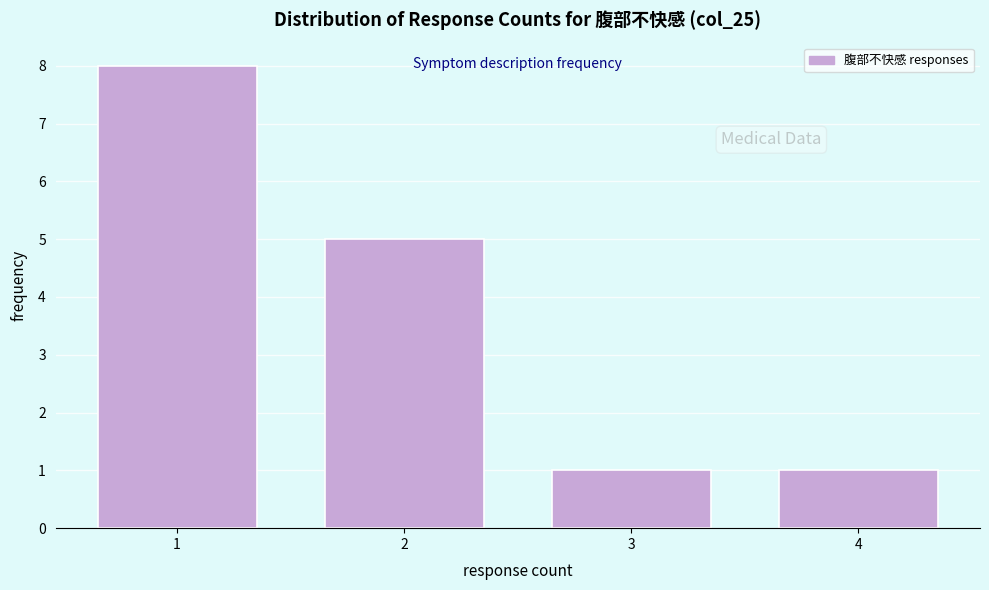

Reading left to right, list every bar in this chart as the range it spans on the x-axis followed by its height. The values are not printed on the chart, so give them approximately, as read against the axis.

0.5 to 1.5: 8
1.5 to 2.5: 5
2.5 to 3.5: 1
3.5 to 4.5: 1